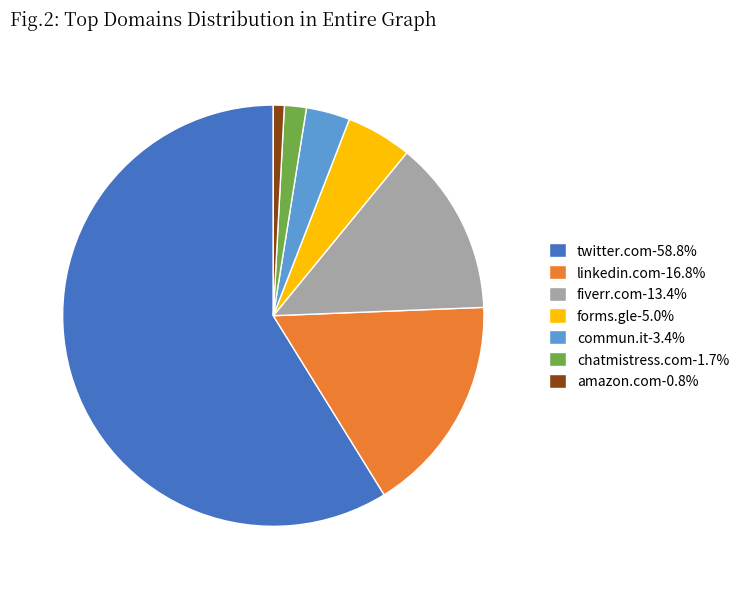

Which category has the smallest portion of the pie?

amazon.com